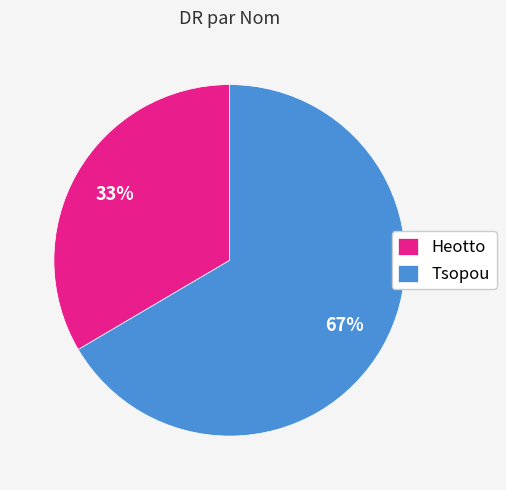

Is the sum of Tsopou and Heotto greater than half?

Yes